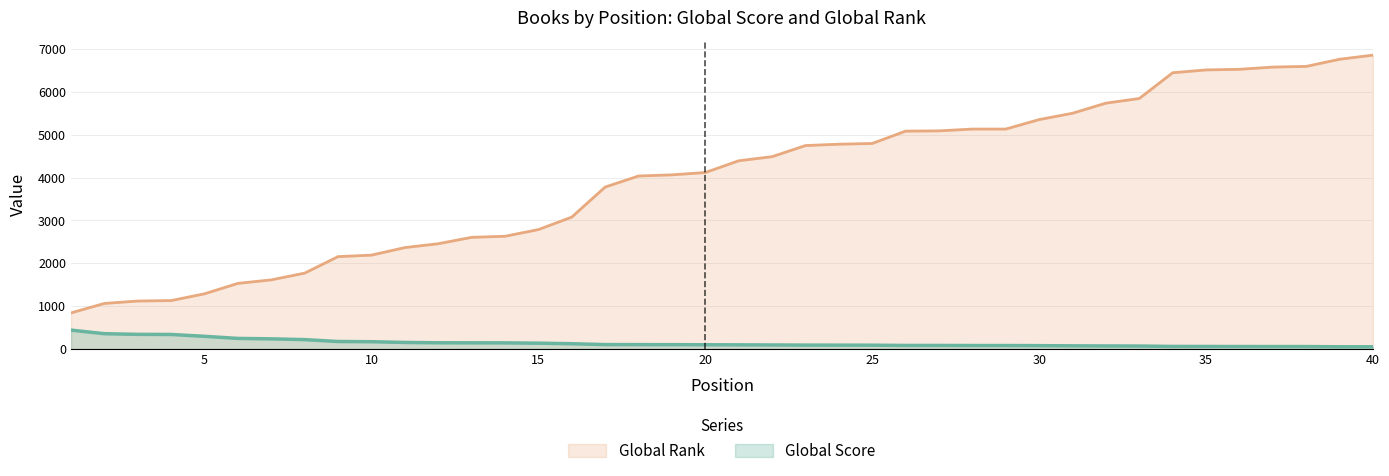

What is the greatest value displayed?

6855